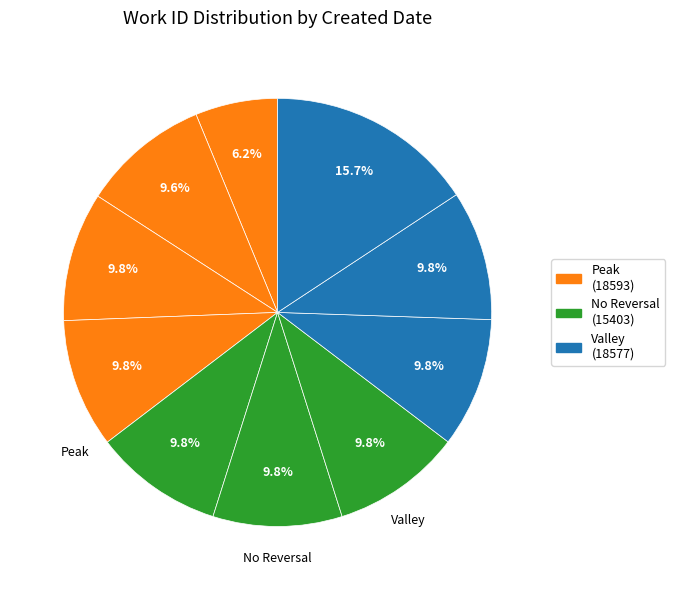

Count the number of slices in the pie.

10